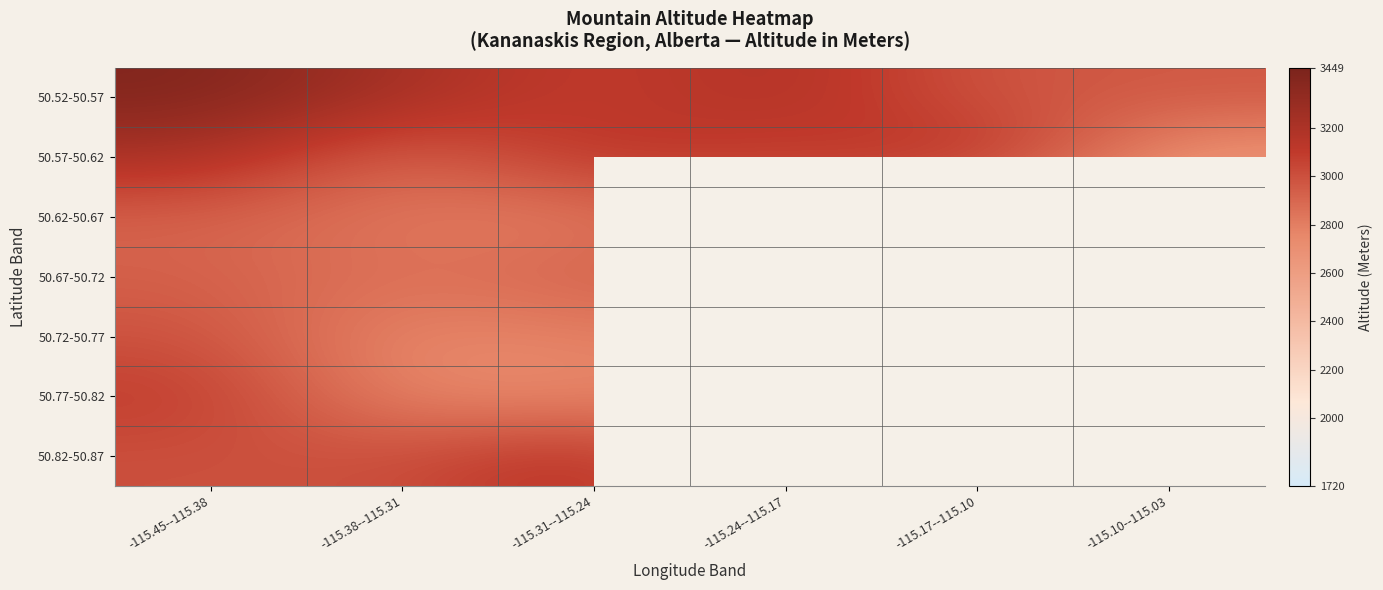

What is the minimum value shown in the chart?

2575.0